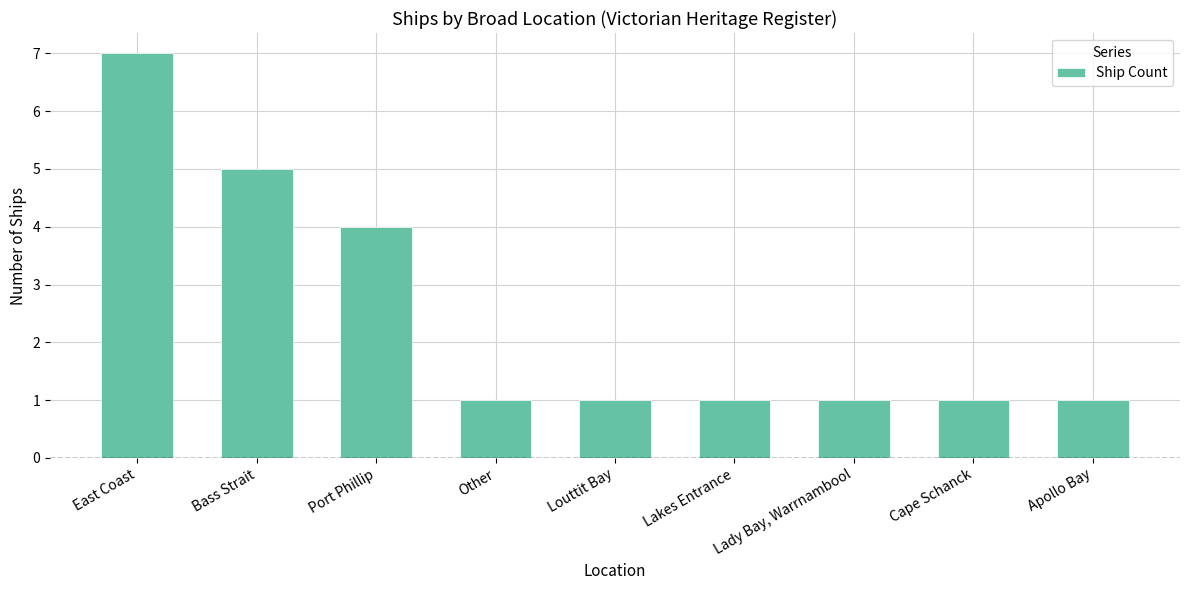

How many distinct data groups are displayed?

1